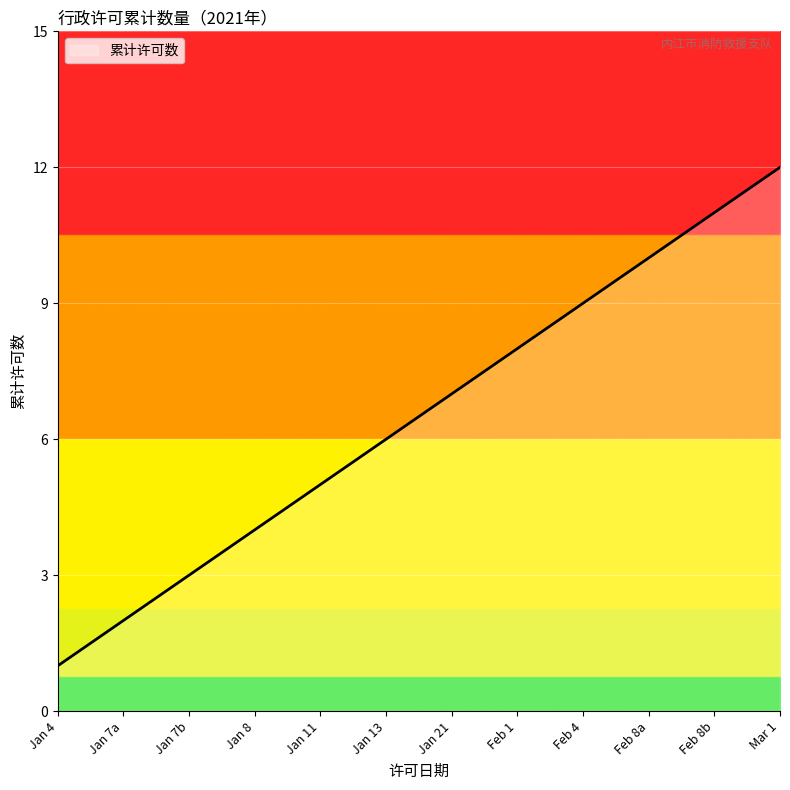

At which category does the chart reach its minimum across all series?

Jan 4